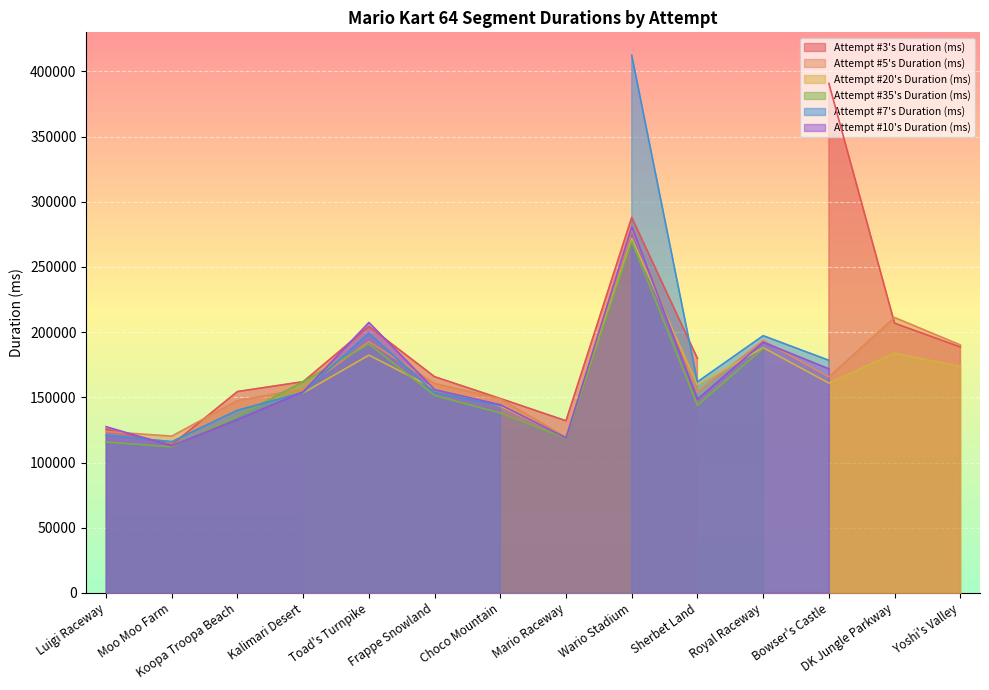

The value of Attempt #3's Duration (ms) at Kalimari Desert is 162008. True or false?

True